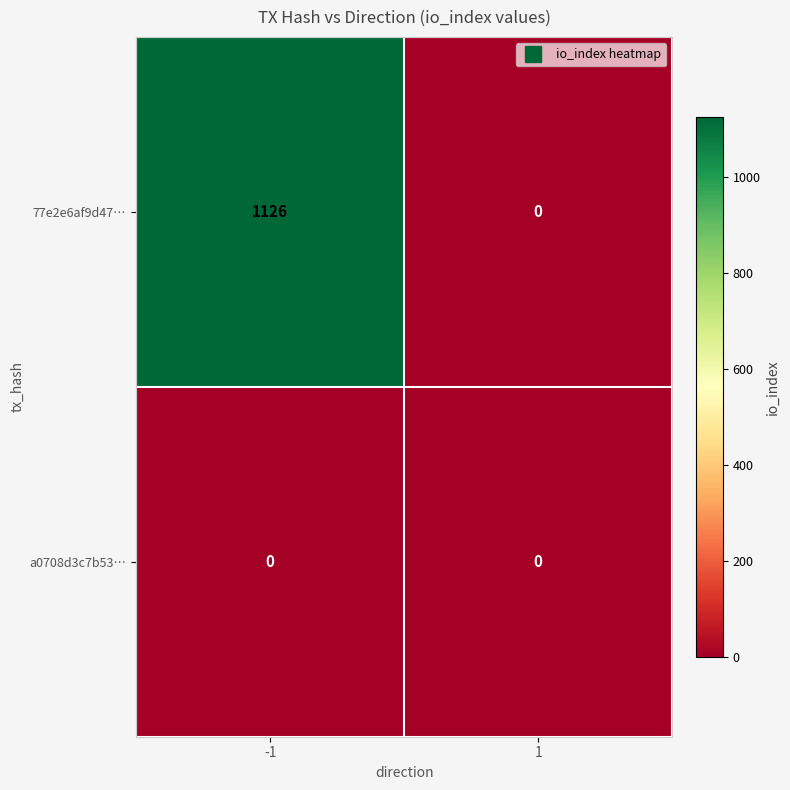

What is the sum of all 77e2e6af9d47… values?

1126